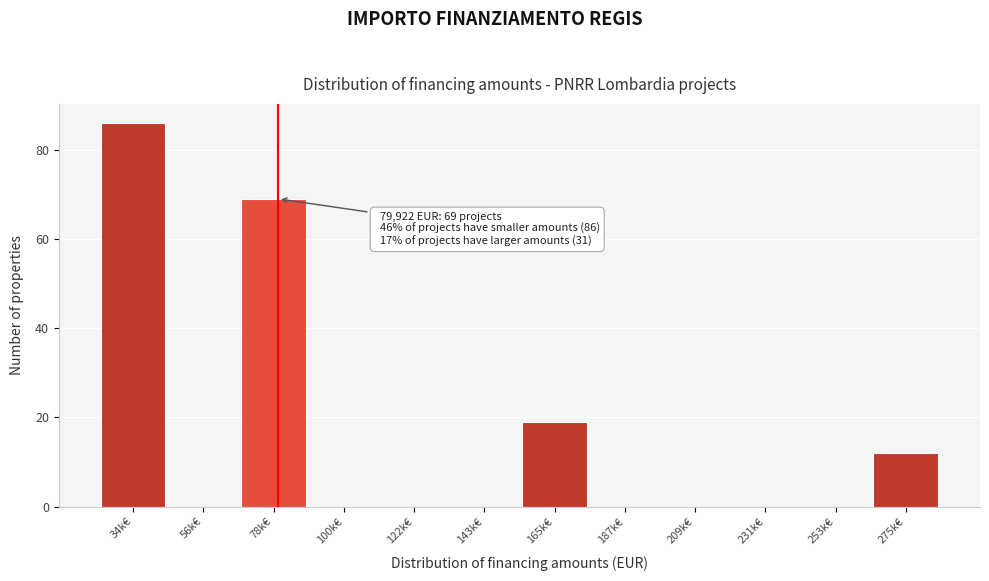

Reading left to right, list all the values displayed in this chart.

34k€=86	56k€=0	78k€=69	100k€=0	122k€=0	143k€=0	165k€=19	187k€=0	209k€=0	231k€=0	253k€=0	275k€=12